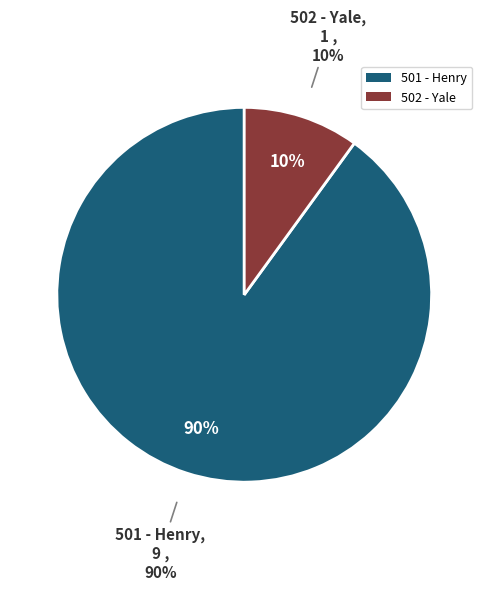

To the nearest percent, what portion does 501 - Henry represent?

90%